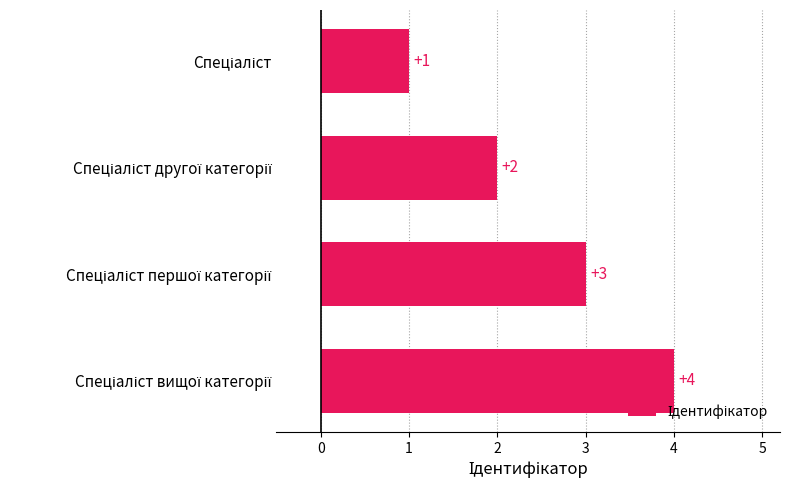

Count the values in the range 2 to 4.

3